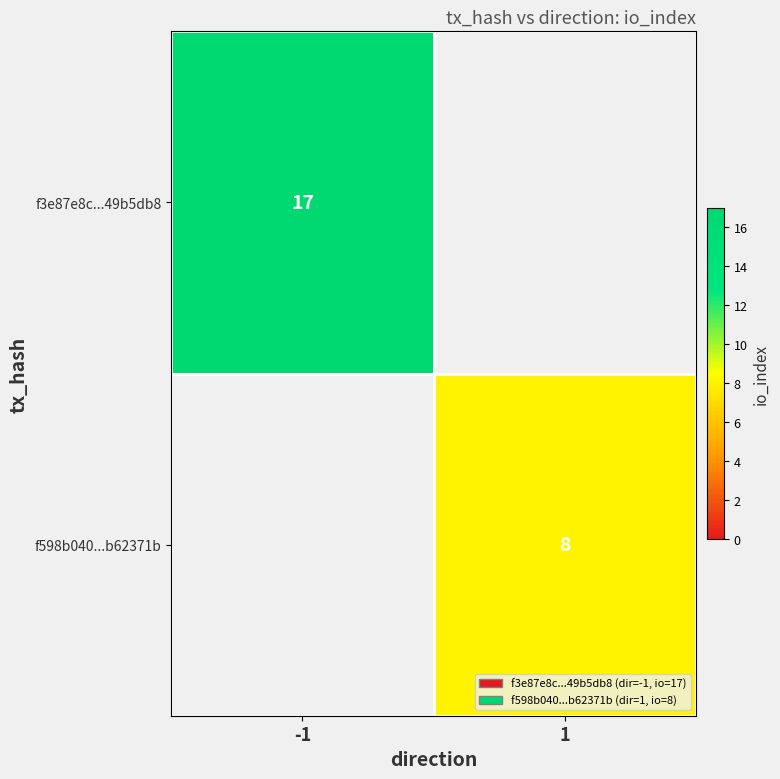

True or false: f598b040...b62371b has a value of 13 at 1.

False